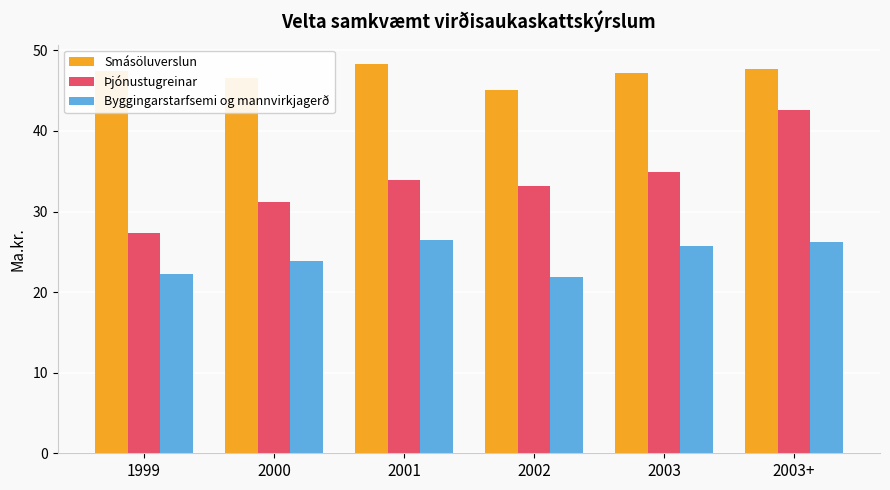

What is the difference between the highest and lowest values at 2000?

22.8